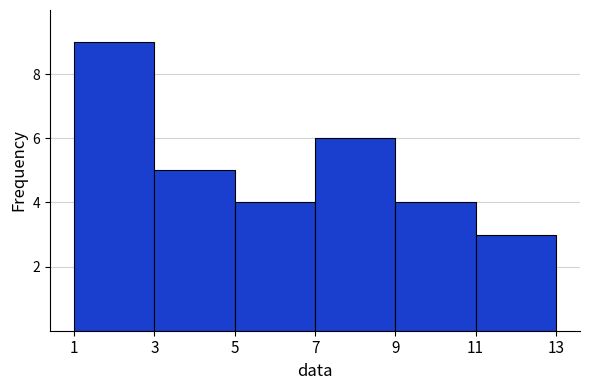

Reading left to right, transcribe this chart: for each bar, give the range it covers on the x-axis and its height. The values are not printed on the chart, so give them approximately, as read against the axis.

1 to 3: 9
3 to 5: 5
5 to 7: 4
7 to 9: 6
9 to 11: 4
11 to 13: 3